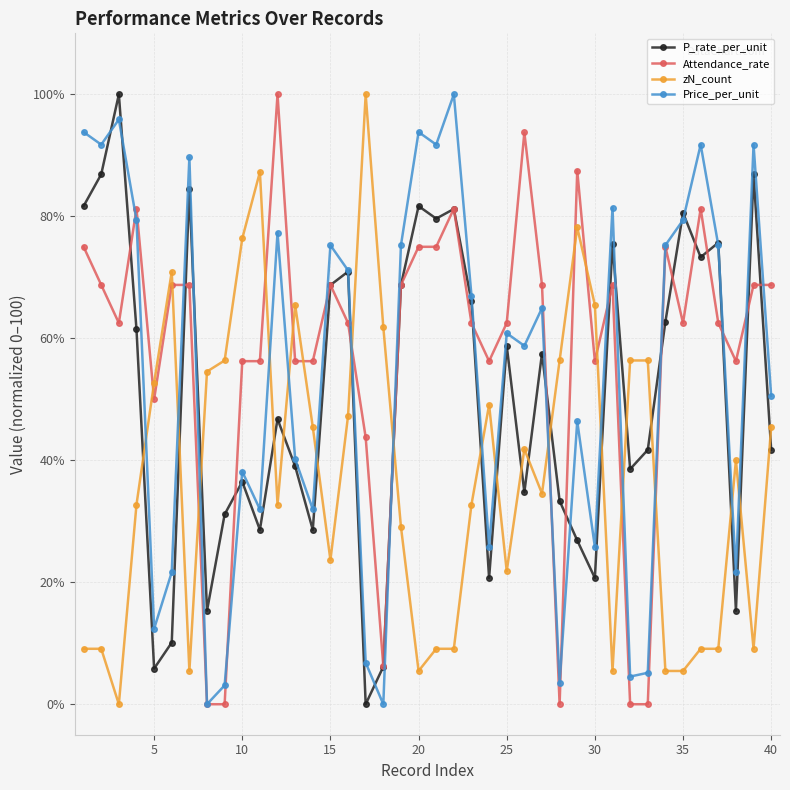

What is the difference between the maximum and minimum values in the P_rate_per_unit series?

100.0